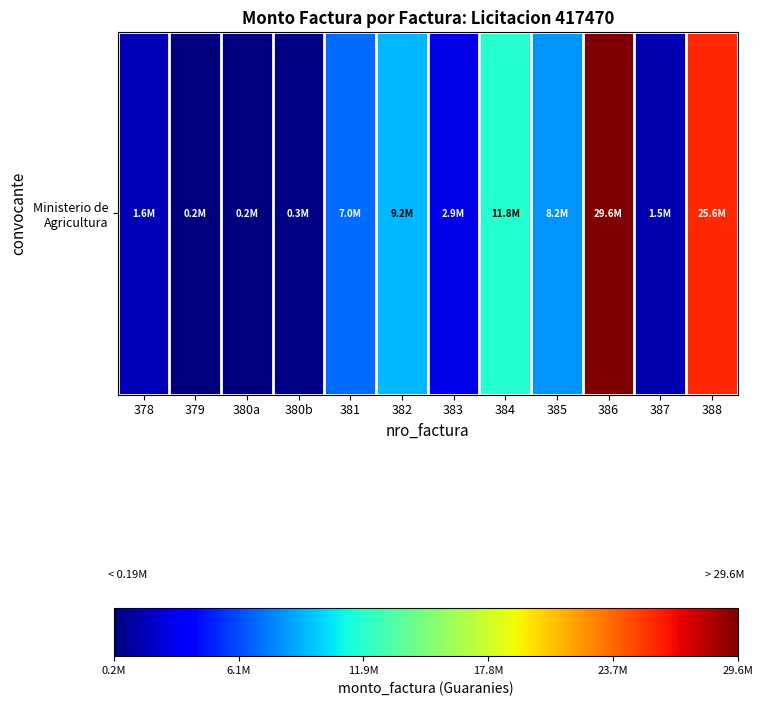

At which label does the data first exceed 6978004?

382